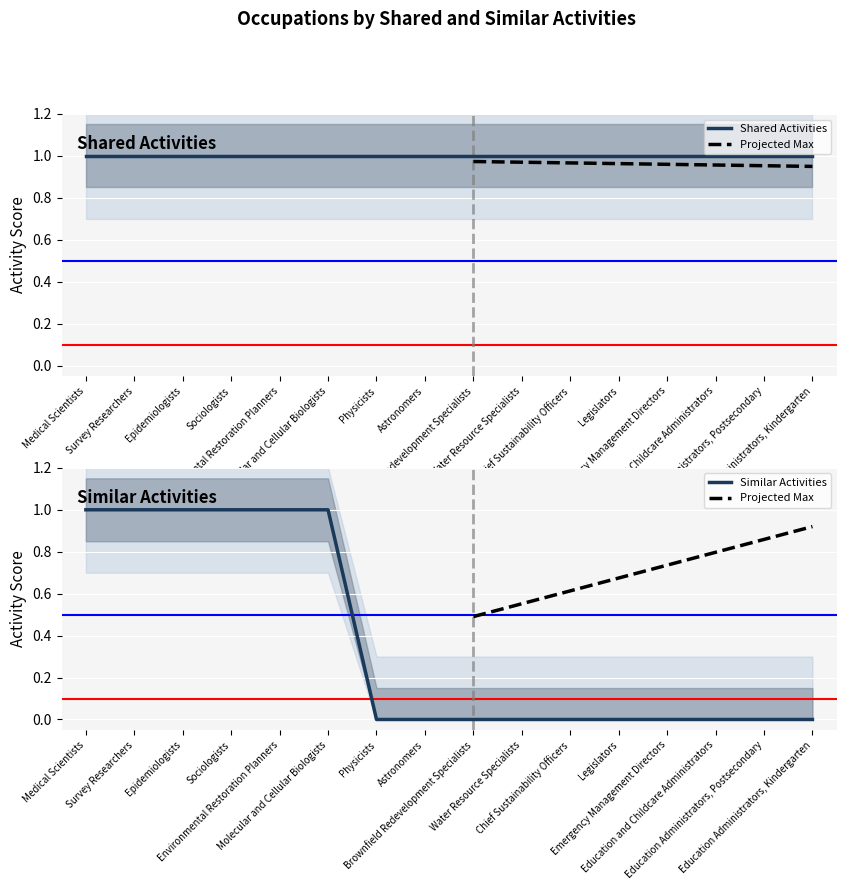

How many lines are shown in the chart?

3